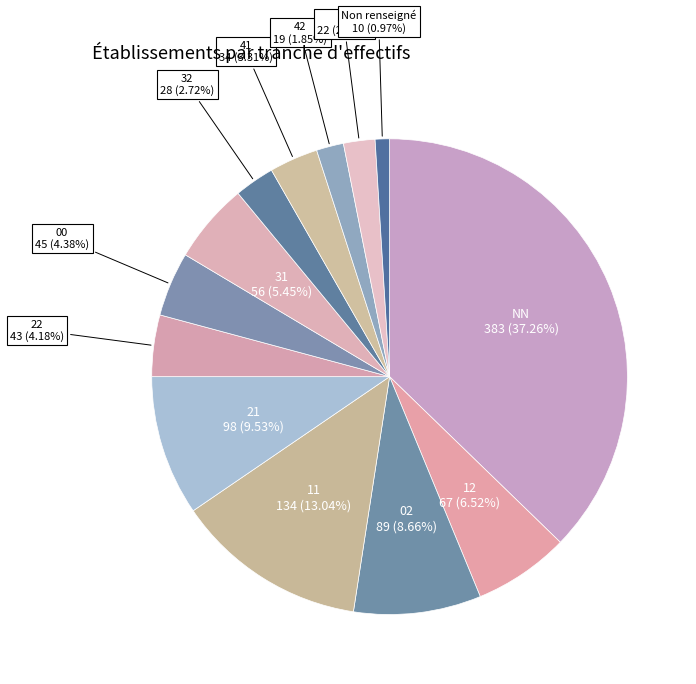

Do Non renseigné and 41 together represent more than half of the pie?

No